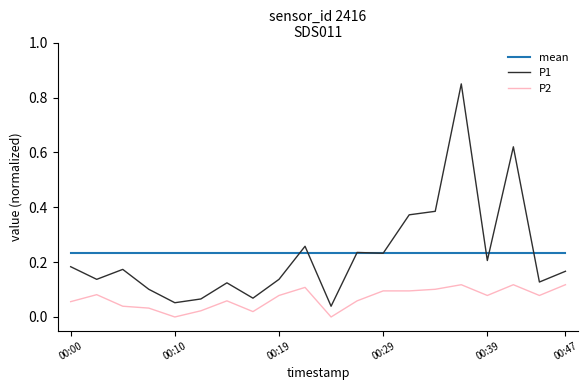

True or false: mean and P2 cross at least once.

False